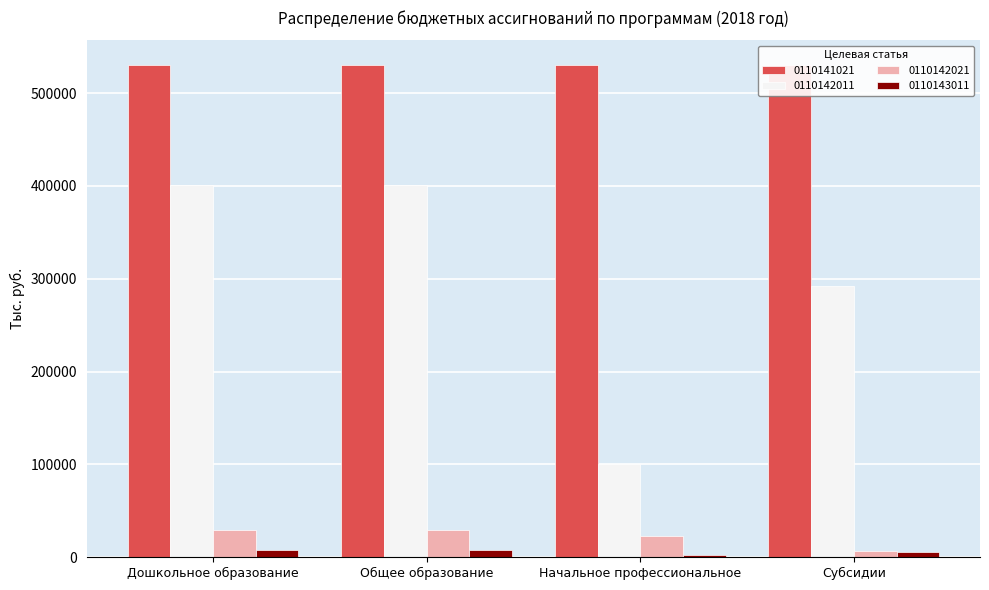

The 0110143011 series shows 465.1 at Начальное профессиональное. True or false?

False